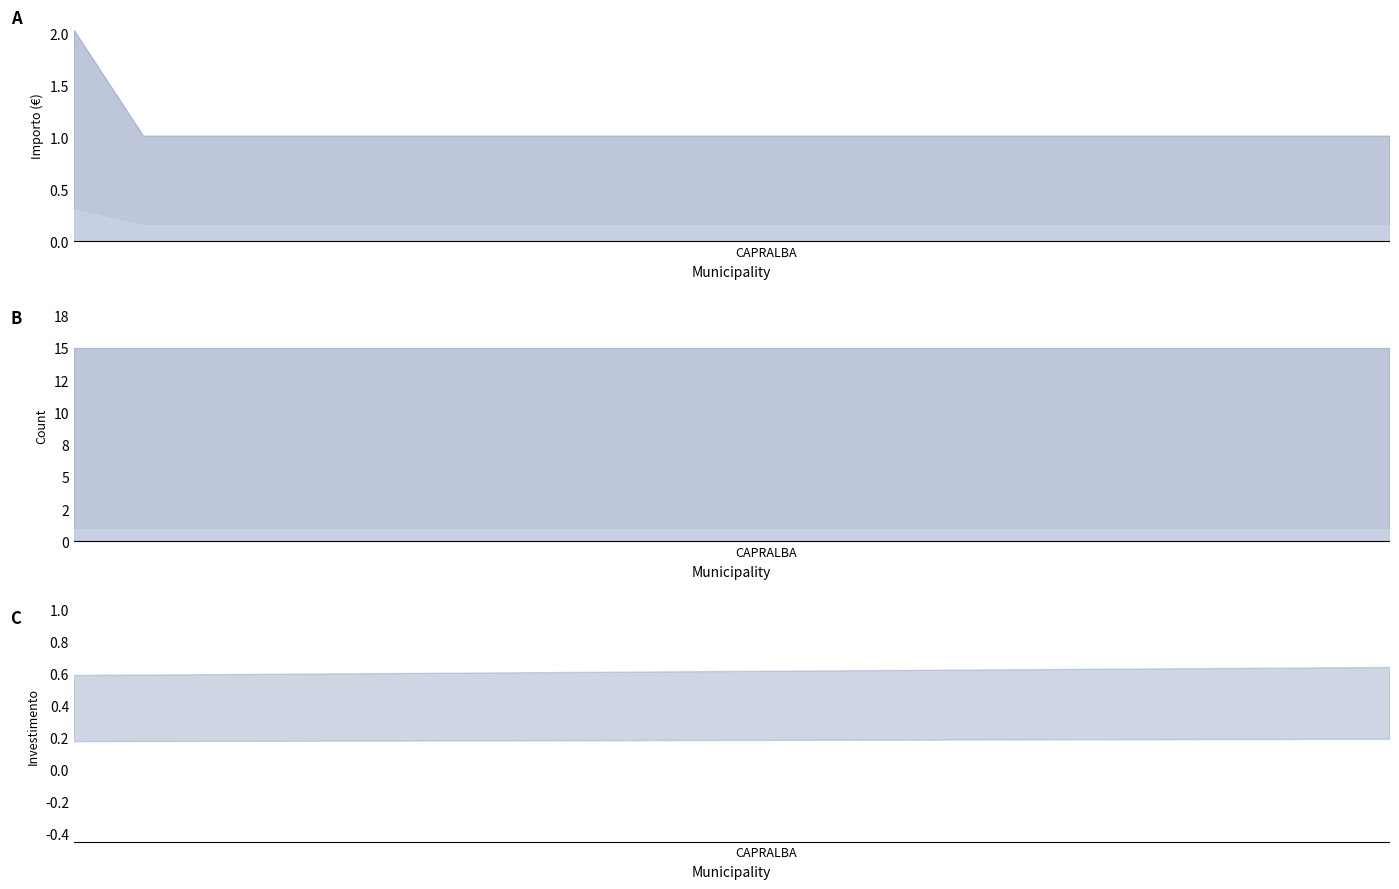

Is it true that the value at 16 is 1.3?

True